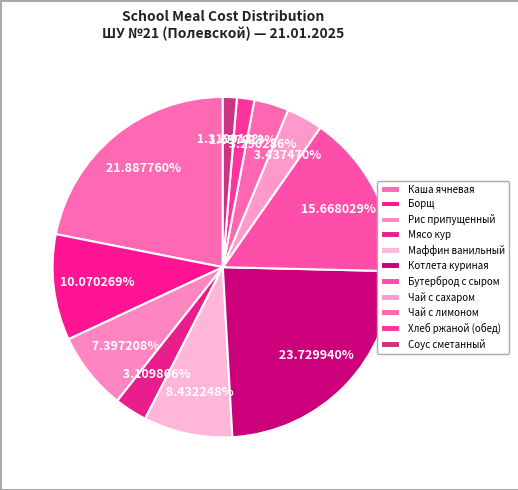

Is it true that Котлета куриная is 14% of the pie?

False